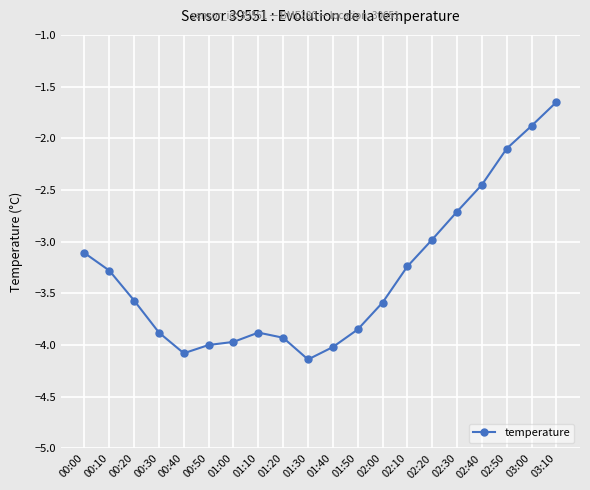

What is the change in value from 00:10 to 02:30?

+0.6